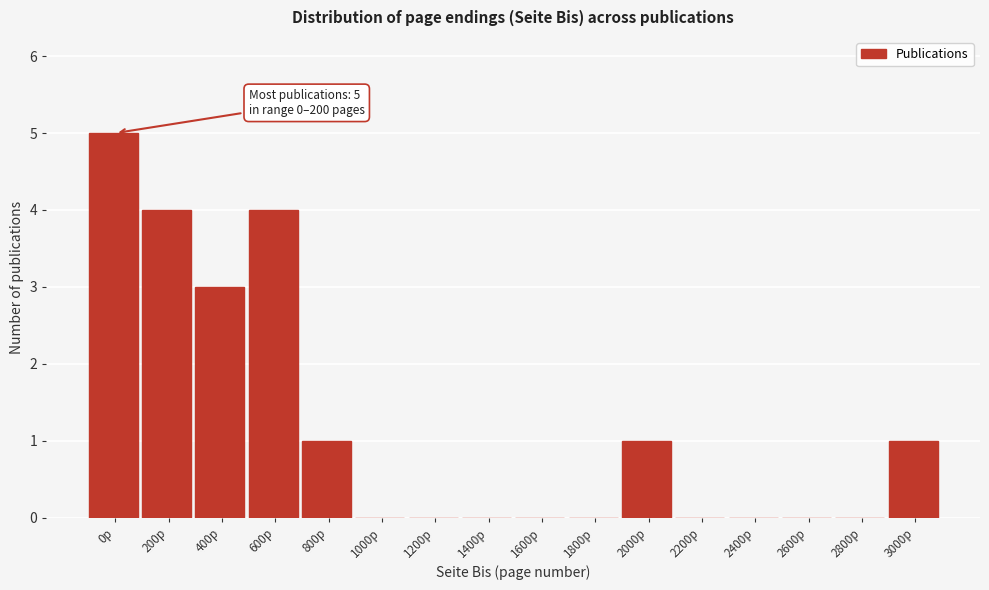

Reading right to left, list all the values displayed in this chart.

3000p=1	2800p=0	2600p=0	2400p=0	2200p=0	2000p=1	1800p=0	1600p=0	1400p=0	1200p=0	1000p=0	800p=1	600p=4	400p=3	200p=4	0p=5